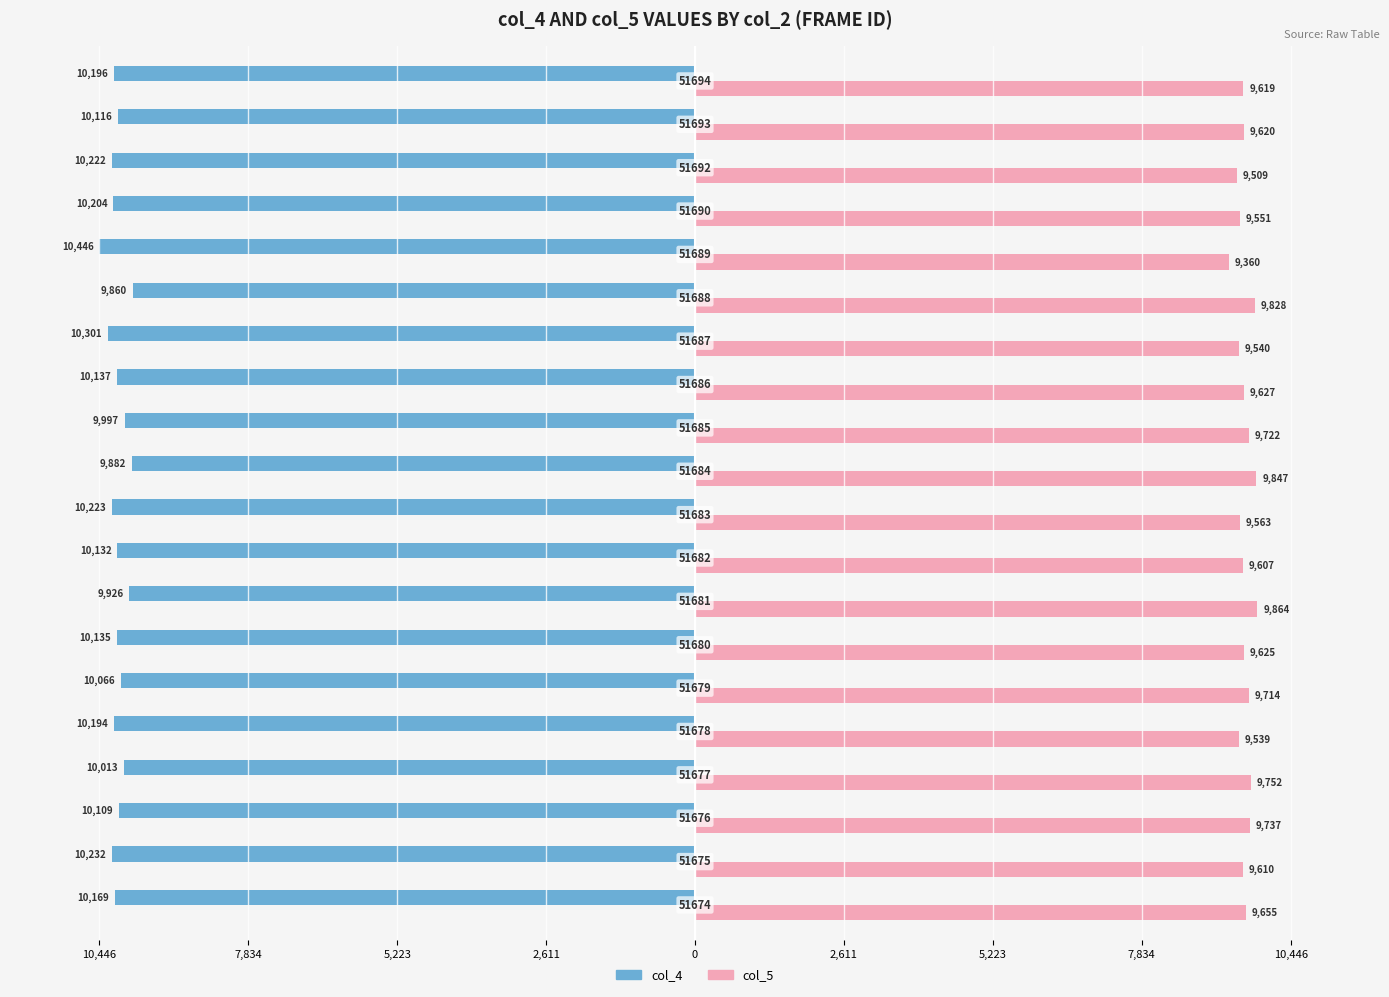

What are all the series names shown in the legend?

col_4, col_5